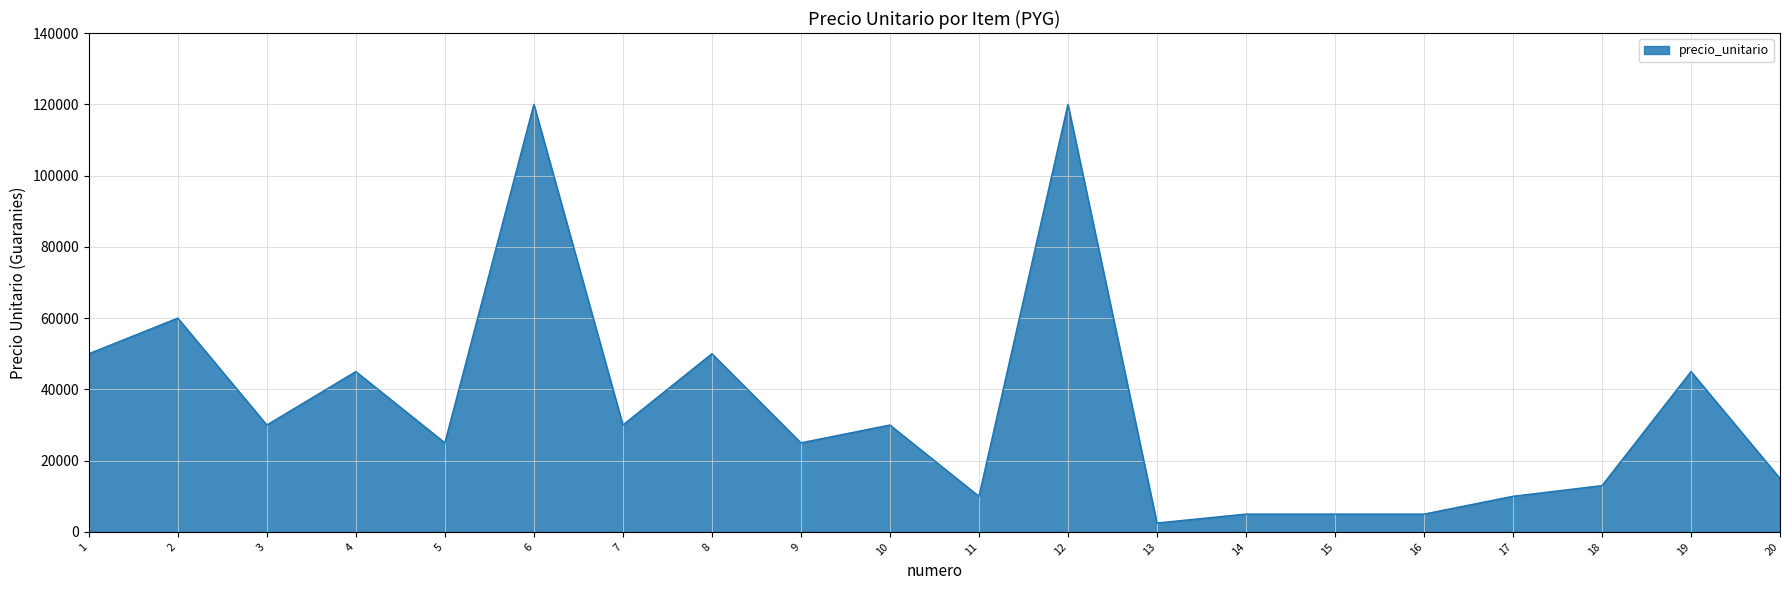

What is the maximum value shown in the chart?

120000